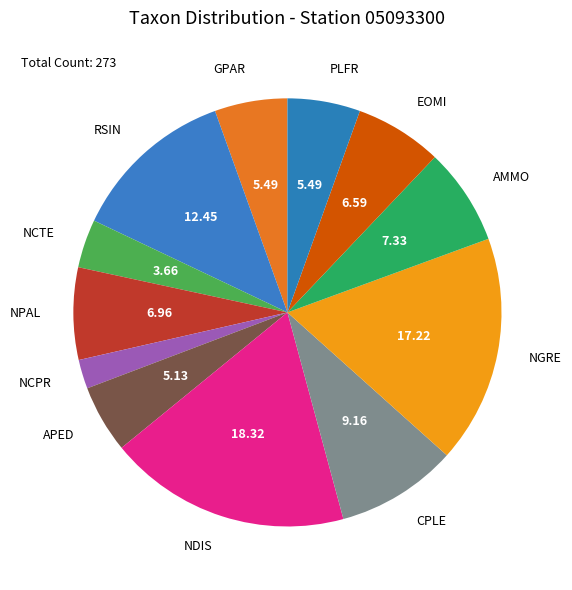

Is it true that NCPR is 2% of the pie?

True